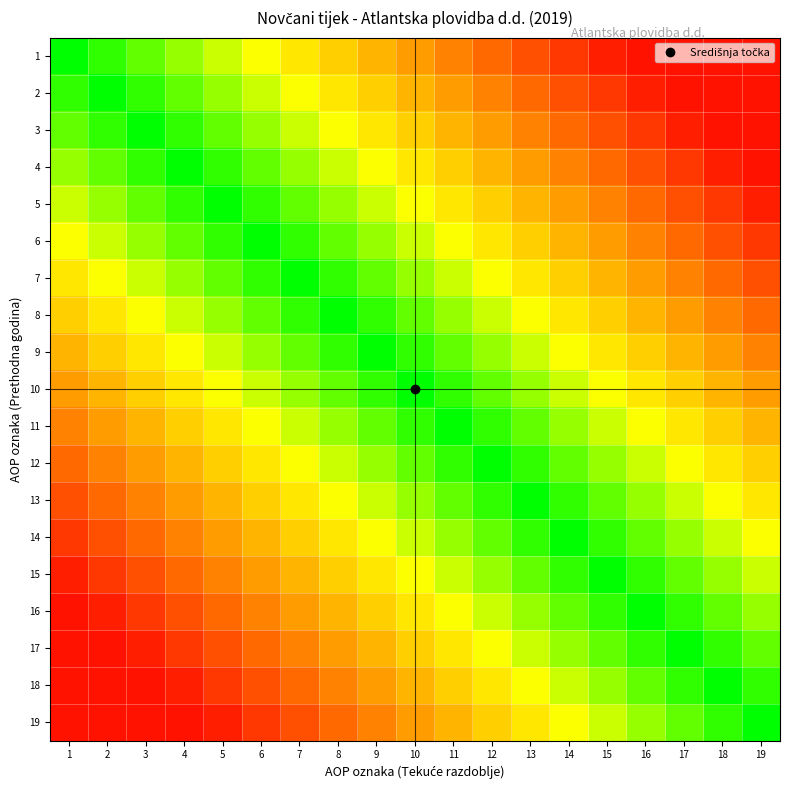

Reading left to right, transcribe all the data shown in this chart.

1: 1=1.0	2=0.9	3=0.9	4=0.8	5=0.7	6=0.7	7=0.6	8=0.5	9=0.5	10=0.4	11=0.3	12=0.3	13=0.2	14=0.1	15=0.1	16=0.1	17=0.1	18=0.1	19=0.1
2: 1=0.9	2=1.0	3=0.9	4=0.9	5=0.8	6=0.7	7=0.7	8=0.6	9=0.5	10=0.5	11=0.4	12=0.3	13=0.3	14=0.2	15=0.1	16=0.1	17=0.1	18=0.1	19=0.1
3: 1=0.9	2=0.9	3=1.0	4=0.9	5=0.9	6=0.8	7=0.7	8=0.7	9=0.6	10=0.5	11=0.5	12=0.4	13=0.3	14=0.3	15=0.2	16=0.1	17=0.1	18=0.1	19=0.1
4: 1=0.8	2=0.9	3=0.9	4=1.0	5=0.9	6=0.9	7=0.8	8=0.7	9=0.7	10=0.6	11=0.5	12=0.5	13=0.4	14=0.3	15=0.3	16=0.2	17=0.1	18=0.1	19=0.1
5: 1=0.7	2=0.8	3=0.9	4=0.9	5=1.0	6=0.9	7=0.9	8=0.8	9=0.7	10=0.7	11=0.6	12=0.5	13=0.5	14=0.4	15=0.3	16=0.3	17=0.2	18=0.1	19=0.1
6: 1=0.7	2=0.7	3=0.8	4=0.9	5=0.9	6=1.0	7=0.9	8=0.9	9=0.8	10=0.7	11=0.7	12=0.6	13=0.5	14=0.5	15=0.4	16=0.3	17=0.3	18=0.2	19=0.1
7: 1=0.6	2=0.7	3=0.7	4=0.8	5=0.9	6=0.9	7=1.0	8=0.9	9=0.9	10=0.8	11=0.7	12=0.7	13=0.6	14=0.5	15=0.5	16=0.4	17=0.3	18=0.3	19=0.2
8: 1=0.5	2=0.6	3=0.7	4=0.7	5=0.8	6=0.9	7=0.9	8=1.0	9=0.9	10=0.9	11=0.8	12=0.7	13=0.7	14=0.6	15=0.5	16=0.5	17=0.4	18=0.3	19=0.3
9: 1=0.5	2=0.5	3=0.6	4=0.7	5=0.7	6=0.8	7=0.9	8=0.9	9=1.0	10=0.9	11=0.9	12=0.8	13=0.7	14=0.7	15=0.6	16=0.5	17=0.5	18=0.4	19=0.3
10: 1=0.4	2=0.5	3=0.5	4=0.6	5=0.7	6=0.7	7=0.8	8=0.9	9=0.9	10=1.0	11=0.9	12=0.9	13=0.8	14=0.7	15=0.7	16=0.6	17=0.5	18=0.5	19=0.4
11: 1=0.3	2=0.4	3=0.5	4=0.5	5=0.6	6=0.7	7=0.7	8=0.8	9=0.9	10=0.9	11=1.0	12=0.9	13=0.9	14=0.8	15=0.7	16=0.7	17=0.6	18=0.5	19=0.5
12: 1=0.3	2=0.3	3=0.4	4=0.5	5=0.5	6=0.6	7=0.7	8=0.7	9=0.8	10=0.9	11=0.9	12=1.0	13=0.9	14=0.9	15=0.8	16=0.7	17=0.7	18=0.6	19=0.5
13: 1=0.2	2=0.3	3=0.3	4=0.4	5=0.5	6=0.5	7=0.6	8=0.7	9=0.7	10=0.8	11=0.9	12=0.9	13=1.0	14=0.9	15=0.9	16=0.8	17=0.7	18=0.7	19=0.6
14: 1=0.1	2=0.2	3=0.3	4=0.3	5=0.4	6=0.5	7=0.5	8=0.6	9=0.7	10=0.7	11=0.8	12=0.9	13=0.9	14=1.0	15=0.9	16=0.9	17=0.8	18=0.7	19=0.7
15: 1=0.1	2=0.1	3=0.2	4=0.3	5=0.3	6=0.4	7=0.5	8=0.5	9=0.6	10=0.7	11=0.7	12=0.8	13=0.9	14=0.9	15=1.0	16=0.9	17=0.9	18=0.8	19=0.7
16: 1=0.1	2=0.1	3=0.1	4=0.2	5=0.3	6=0.3	7=0.4	8=0.5	9=0.5	10=0.6	11=0.7	12=0.7	13=0.8	14=0.9	15=0.9	16=1.0	17=0.9	18=0.9	19=0.8
17: 1=0.1	2=0.1	3=0.1	4=0.1	5=0.2	6=0.3	7=0.3	8=0.4	9=0.5	10=0.5	11=0.6	12=0.7	13=0.7	14=0.8	15=0.9	16=0.9	17=1.0	18=0.9	19=0.9
18: 1=0.1	2=0.1	3=0.1	4=0.1	5=0.1	6=0.2	7=0.3	8=0.3	9=0.4	10=0.5	11=0.5	12=0.6	13=0.7	14=0.7	15=0.8	16=0.9	17=0.9	18=1.0	19=0.9
19: 1=0.1	2=0.1	3=0.1	4=0.1	5=0.1	6=0.1	7=0.2	8=0.3	9=0.3	10=0.4	11=0.5	12=0.5	13=0.6	14=0.7	15=0.7	16=0.8	17=0.9	18=0.9	19=1.0